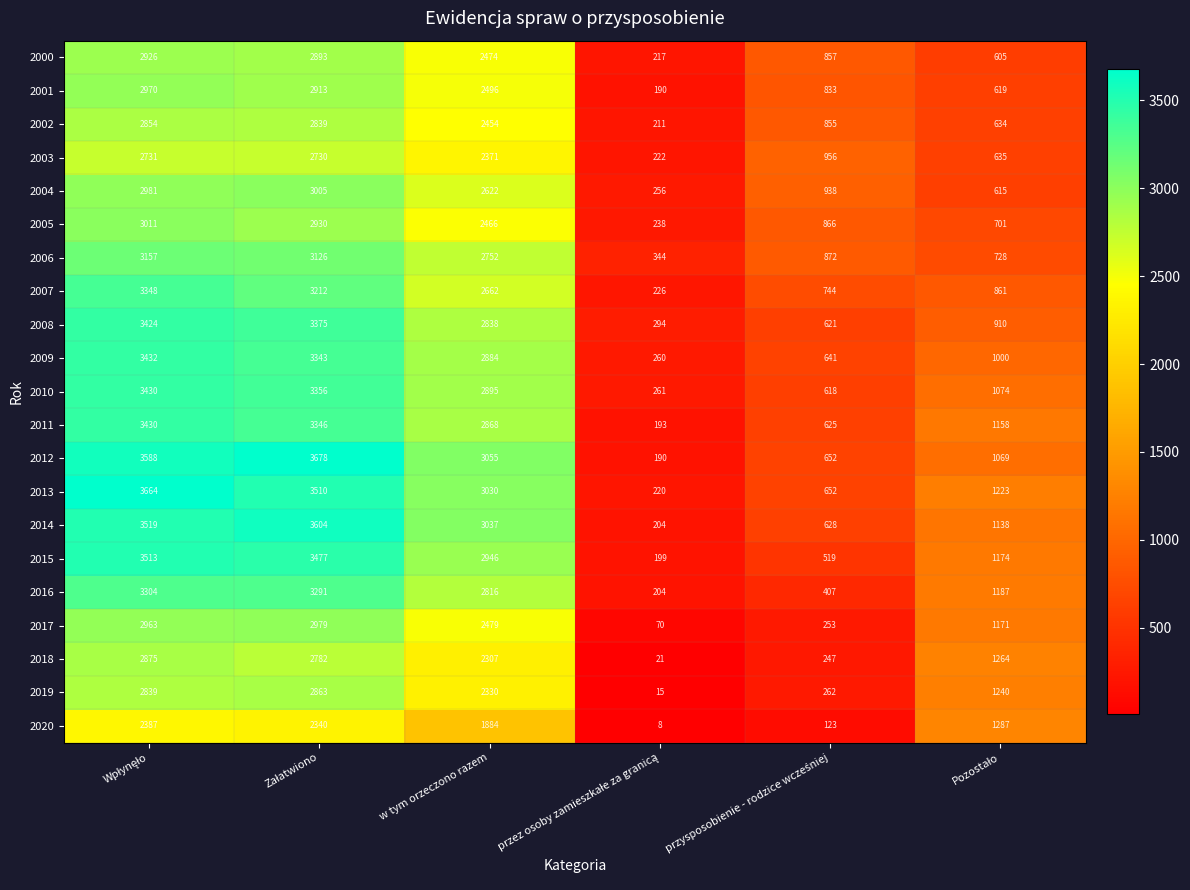

What is the difference between the second highest and second lowest values in the 2011 series?

2721